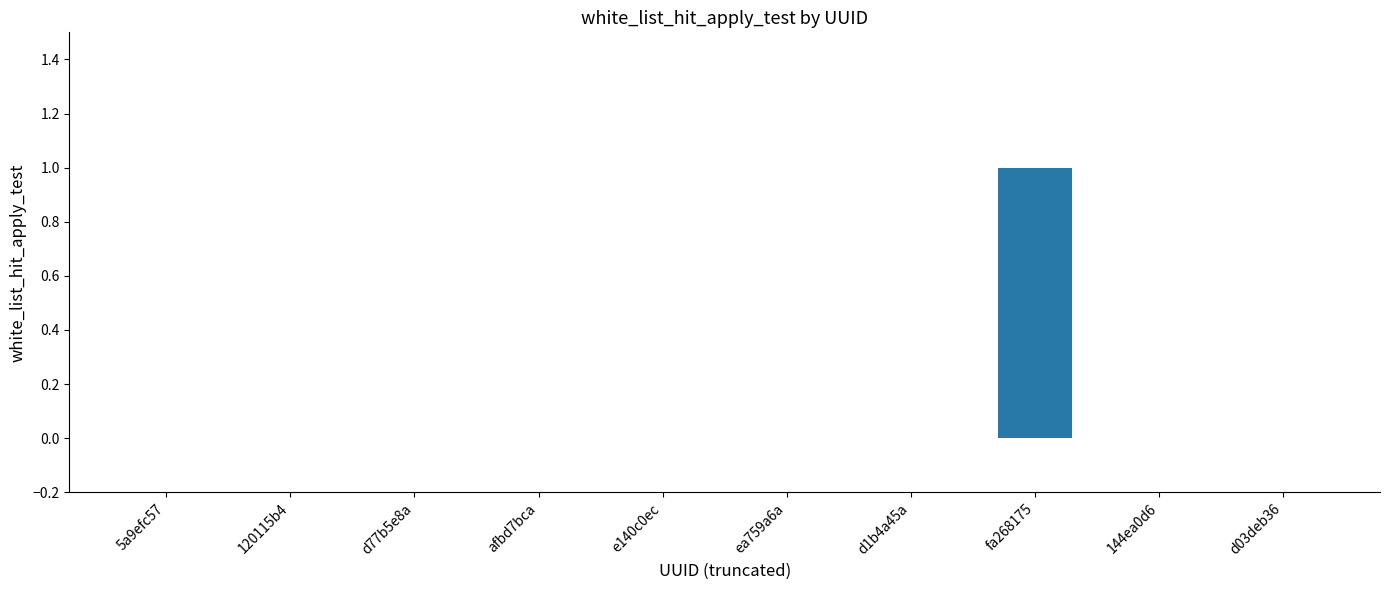

Is it true that the value at e140c0ec is 1?

False